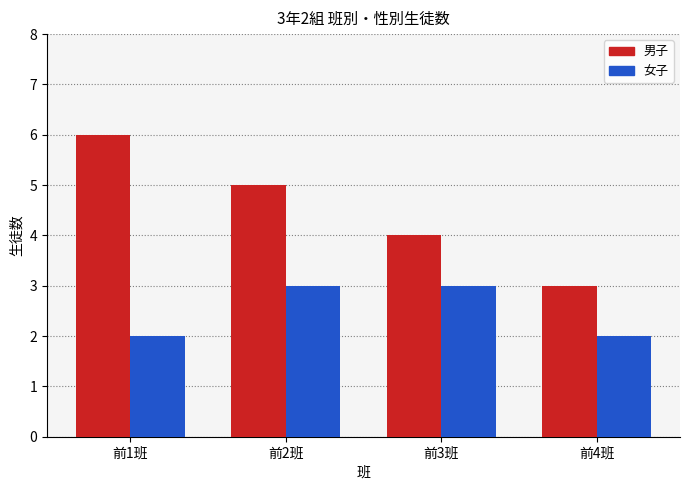

Reading left to right, extract all data points from this chart.

男子: 前1班=6	前2班=5	前3班=4	前4班=3
女子: 前1班=2	前2班=3	前3班=3	前4班=2